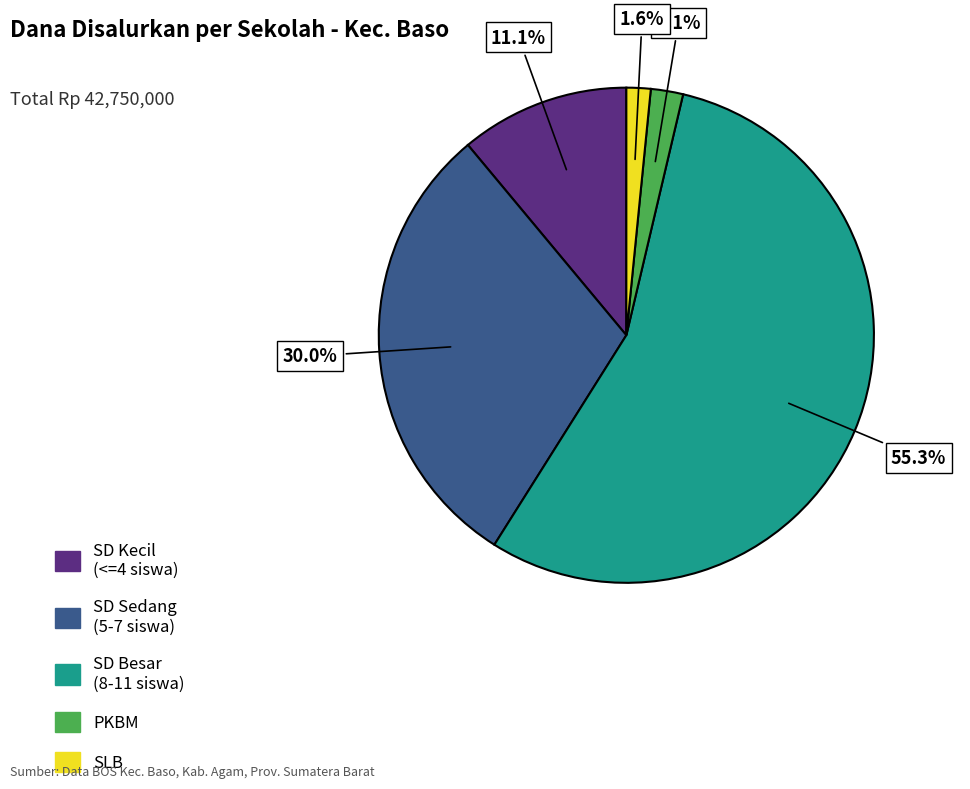

Count the number of slices in the pie.

5